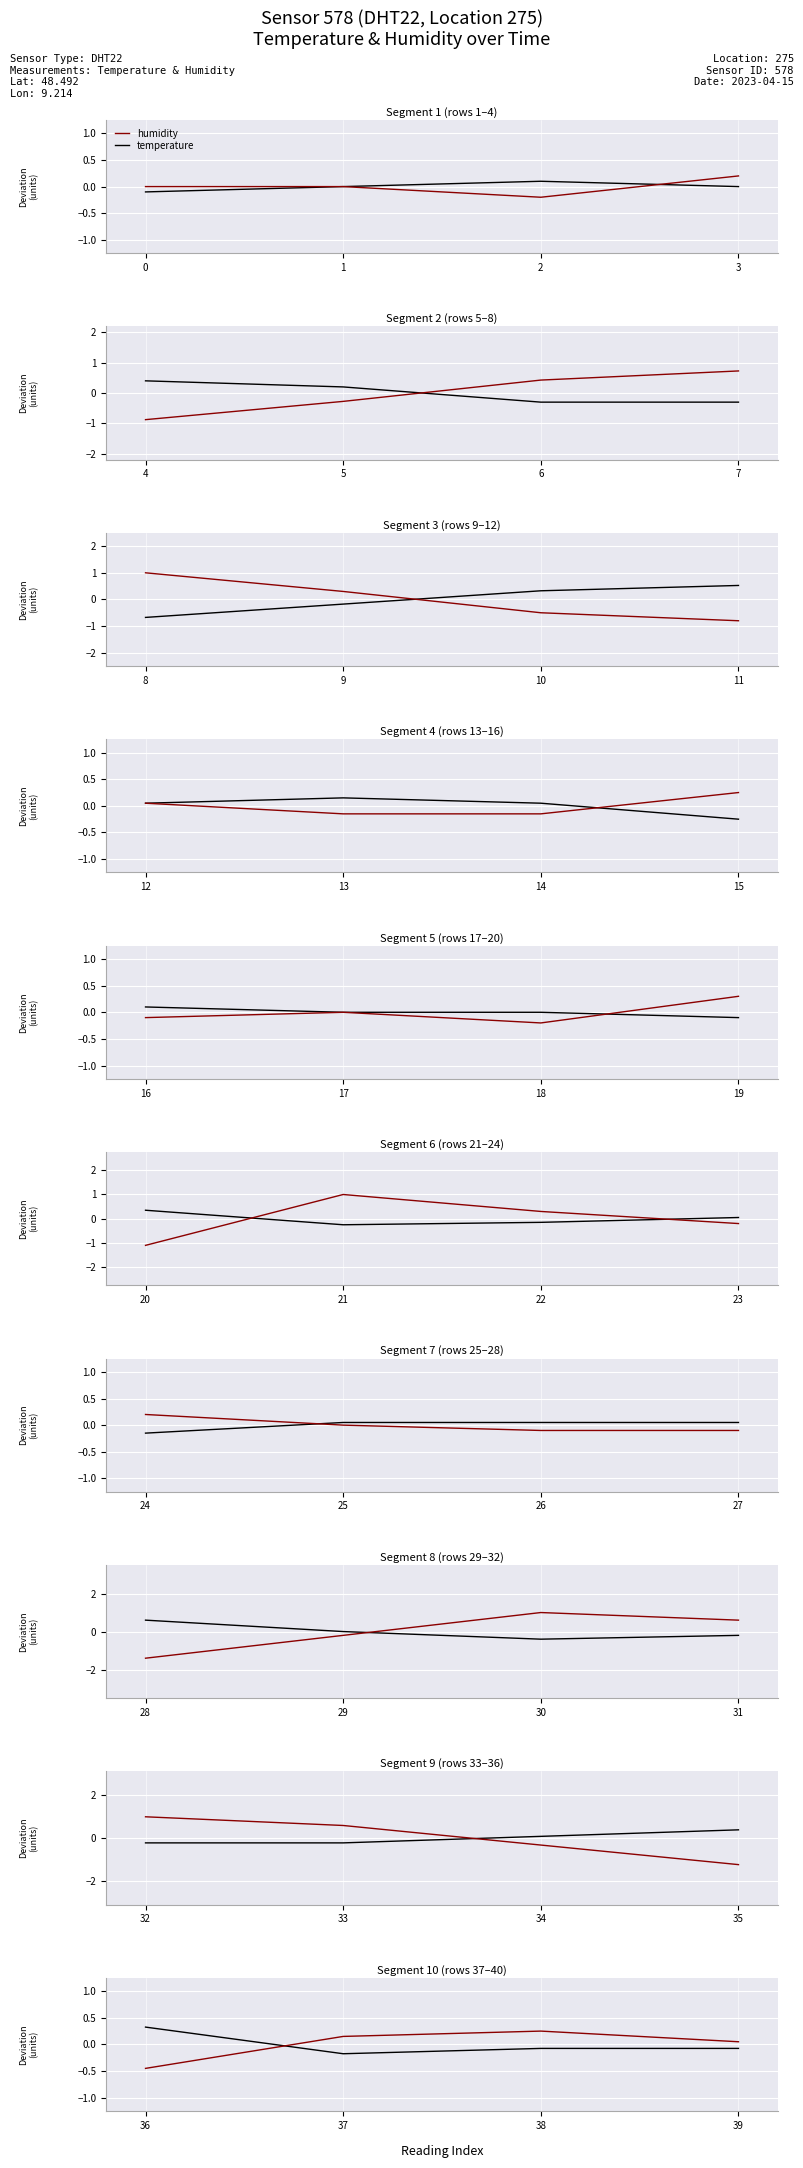

True or false: temperature and humidity intersect in this chart.

True